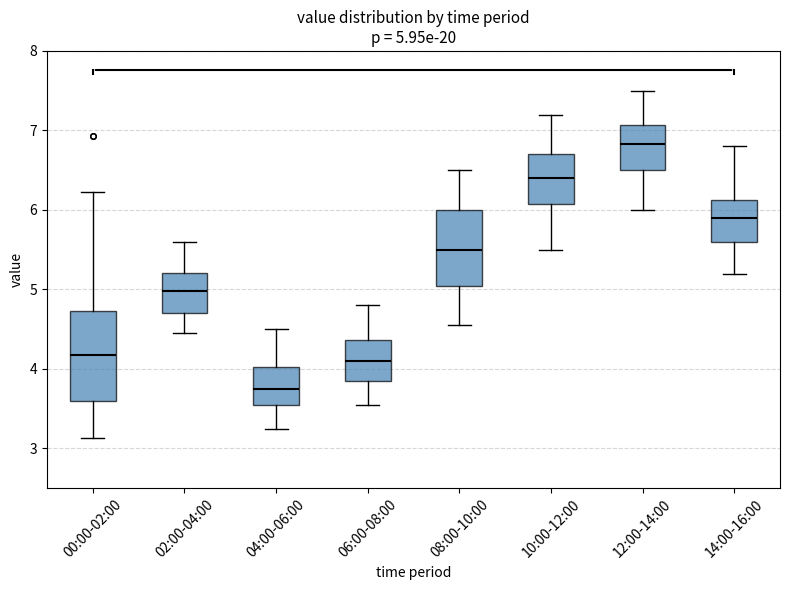

Which box is the tallest, from its lower edge to its upper edge?

00:00-02:00